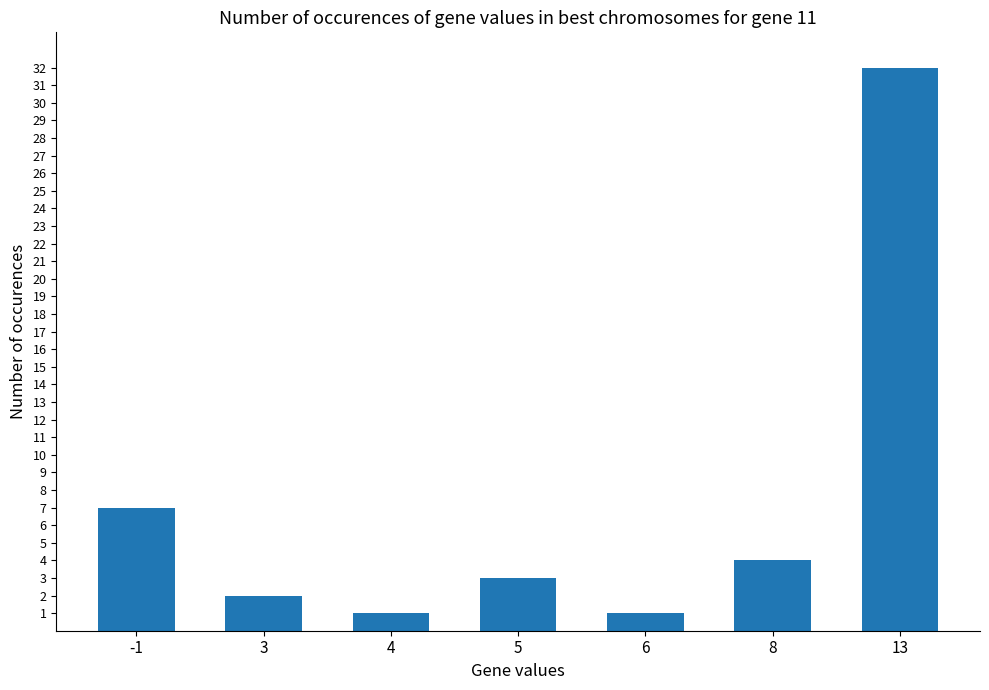

The value at 5 is 3. True or false?

True